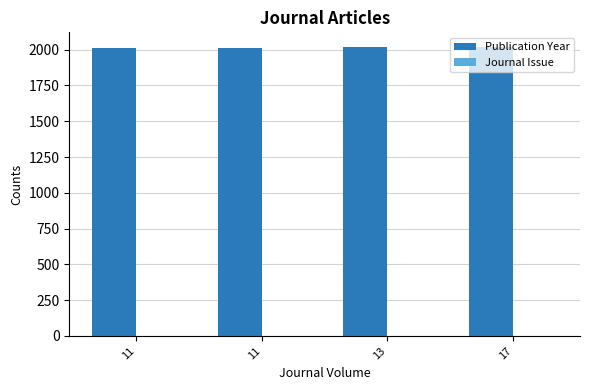

Does the chart contain stacked bars?

No